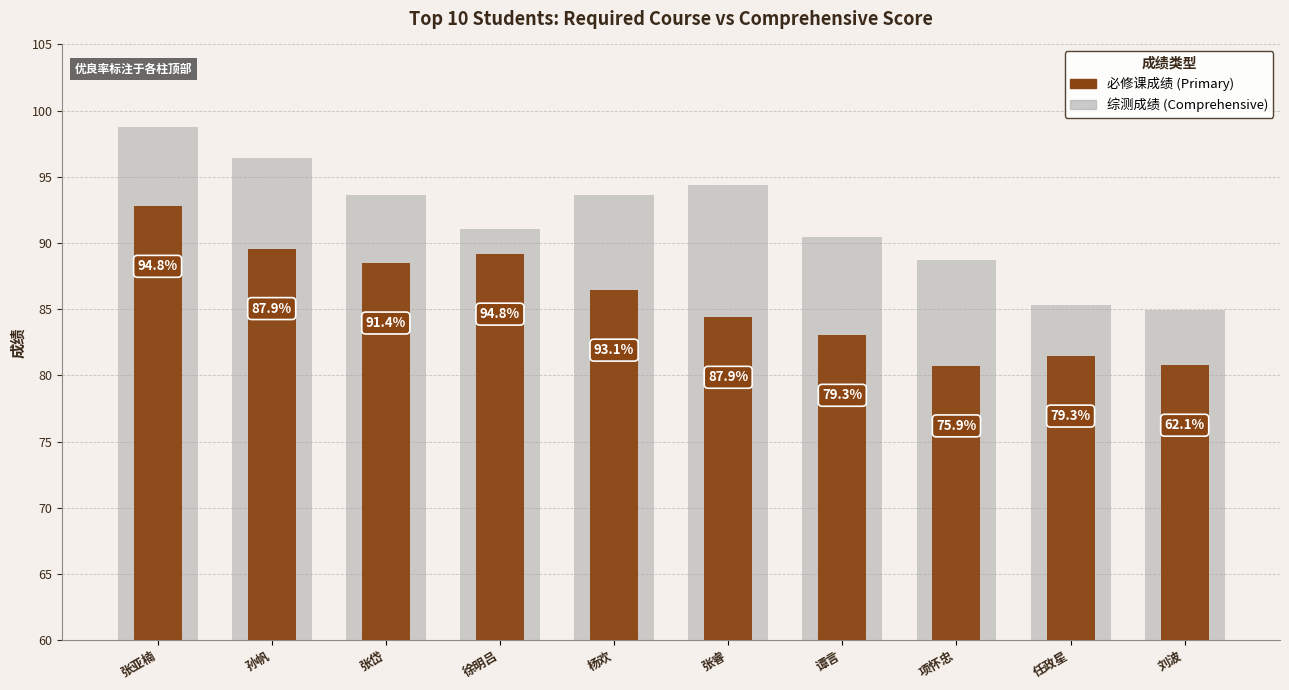

What is the difference between the second highest and minimum values in the 综测成绩 series?

11.5